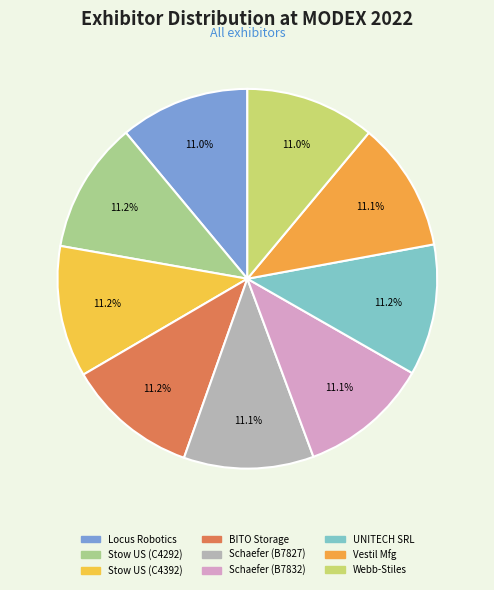

Count the number of slices in the pie.

9